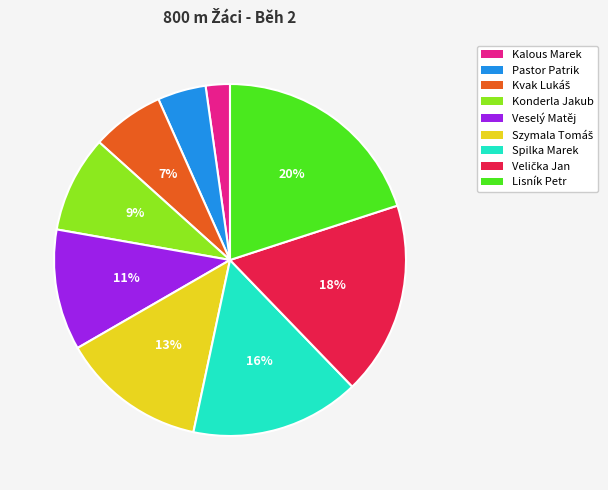

Do Kalous Marek and Konderla Jakub together represent more than half of the pie?

No